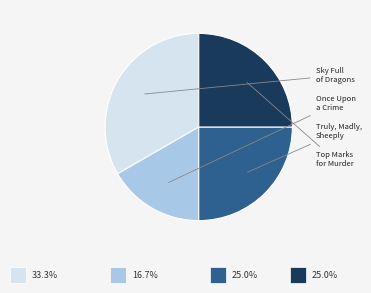

Which slice is the smallest?

Once Upon a Crime